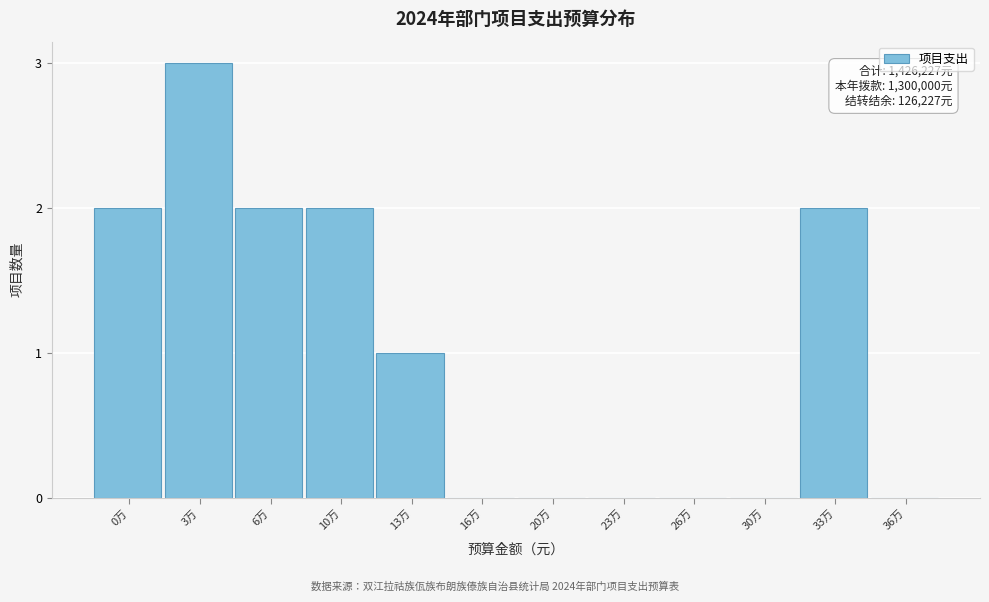

Reading left to right, transcribe all the data shown in this chart.

0万=2	3万=3	6万=2	10万=2	13万=1	16万=0	20万=0	23万=0	26万=0	30万=0	33万=2	36万=0